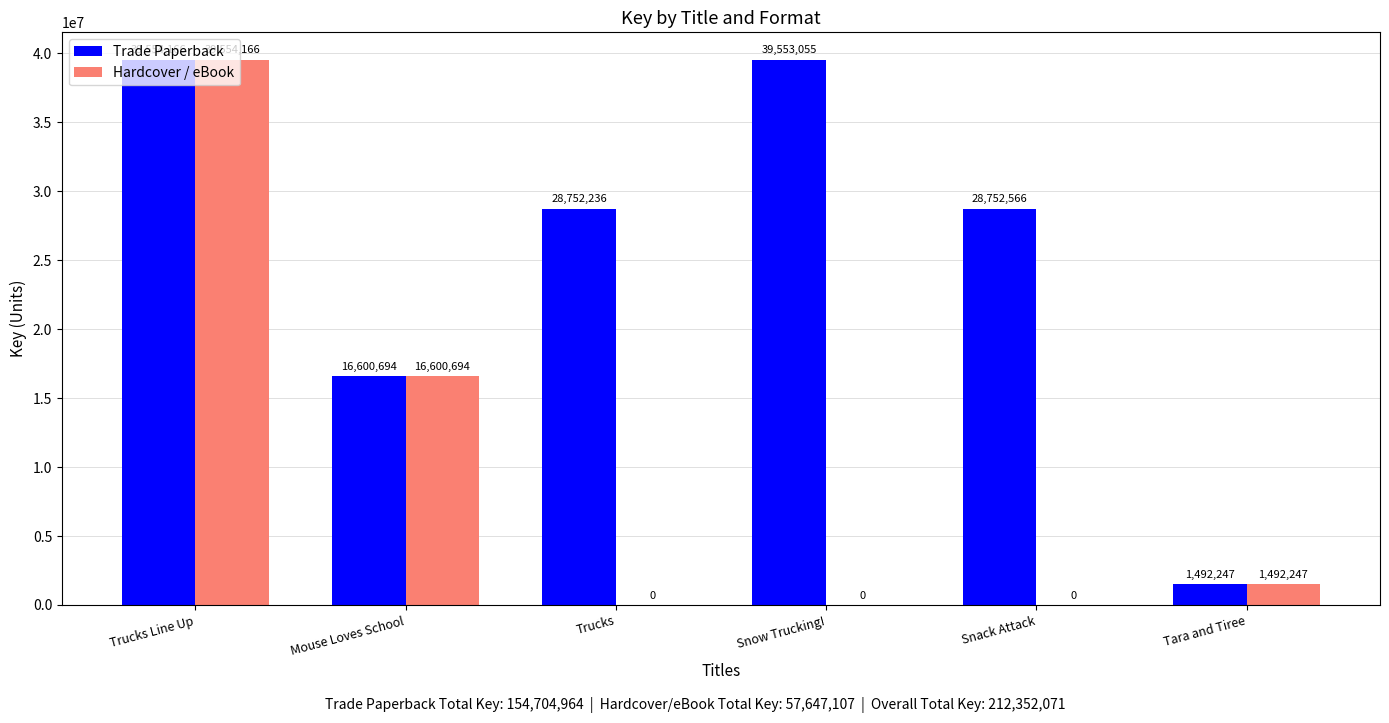

Does the chart contain stacked bars?

No